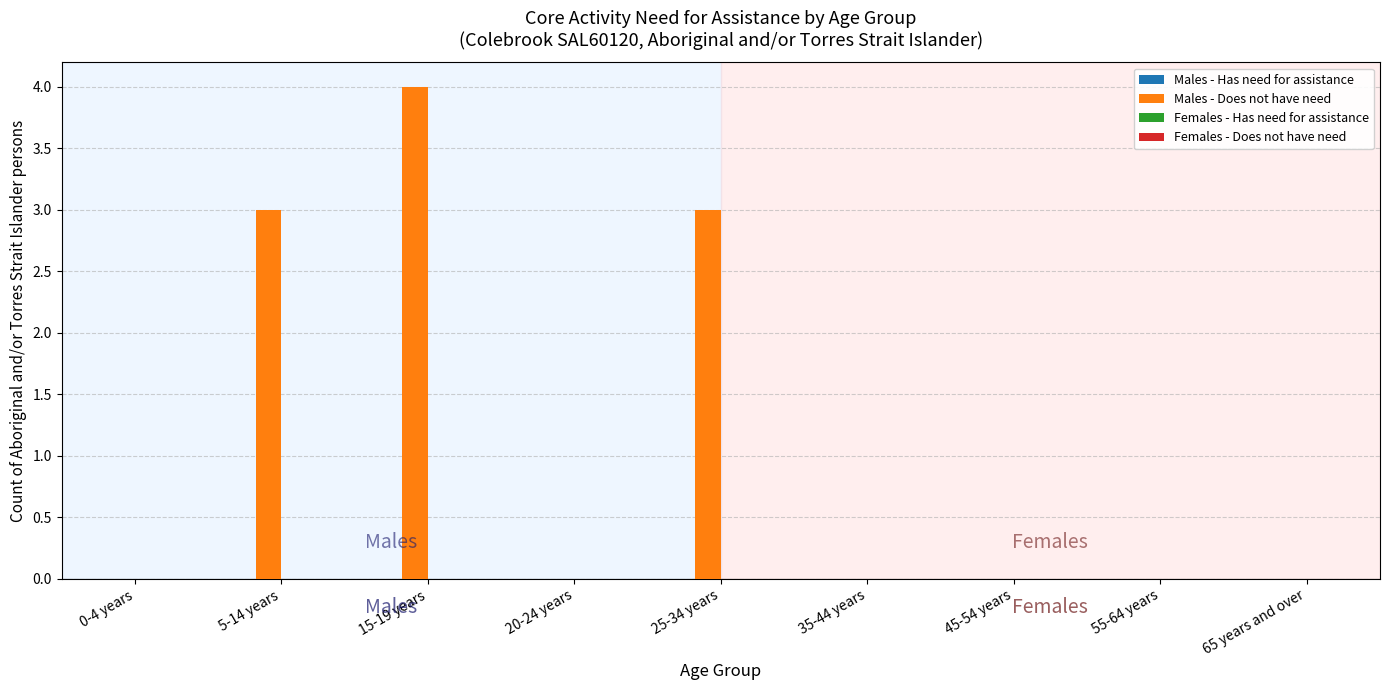

Which category has the highest value across all series?

15-19 years